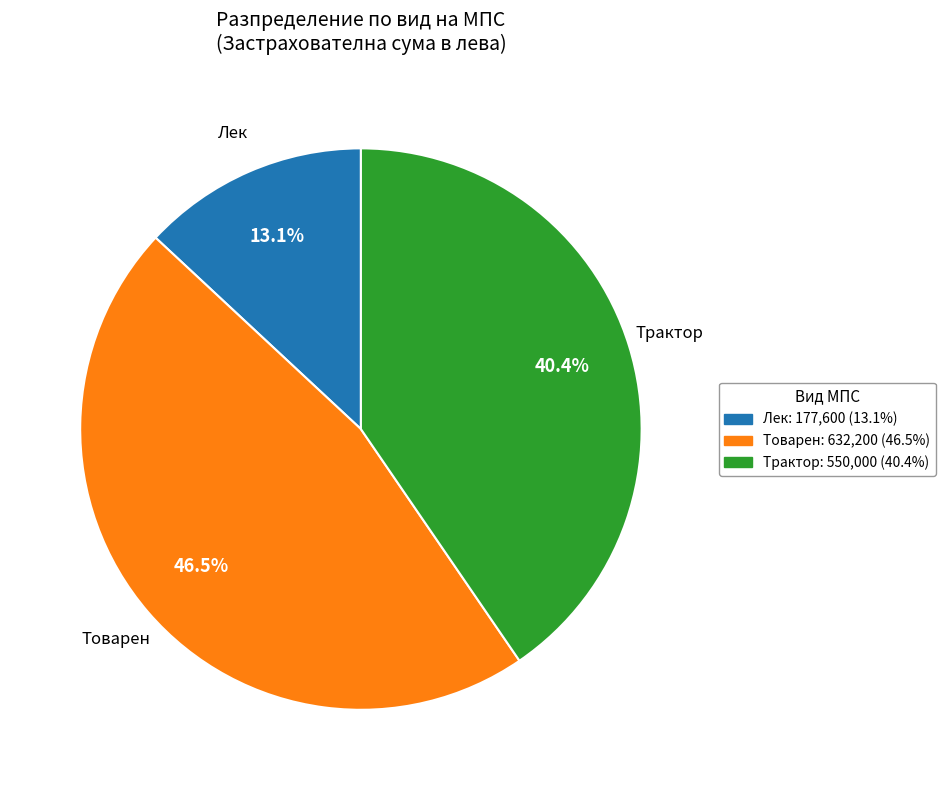

Rank the categories by value from lowest to highest.

Лек, Трактор, Товарен